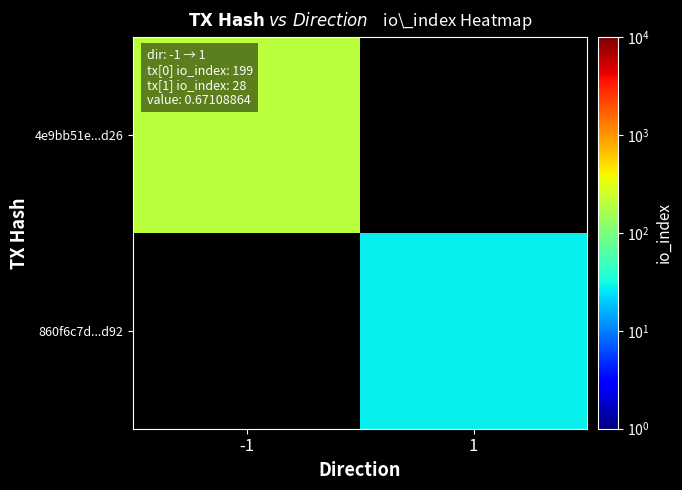

What is the approximate value of 860f6c7d...d92 at 1?

28.0